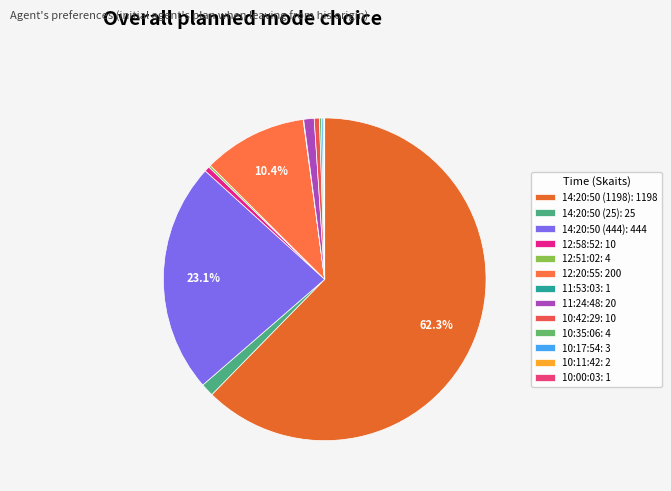

Rank the categories by value from highest to lowest.

14:20:50 (1198), 14:20:50 (444), 12:20:55, 14:20:50 (25), 11:24:48, 12:58:52, 10:42:29, 12:51:02, 10:35:06, 10:17:54, 10:11:42, 11:53:03, 10:00:03